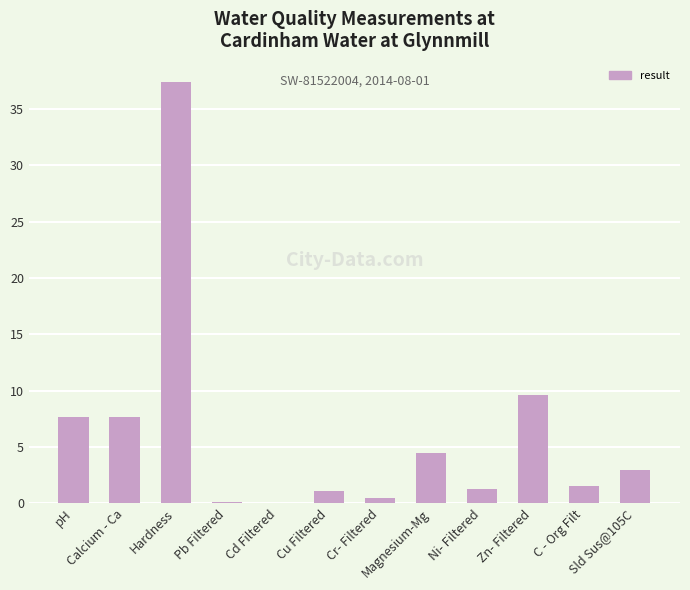

The chart shows a value of 7.7 at pH. True or false?

True